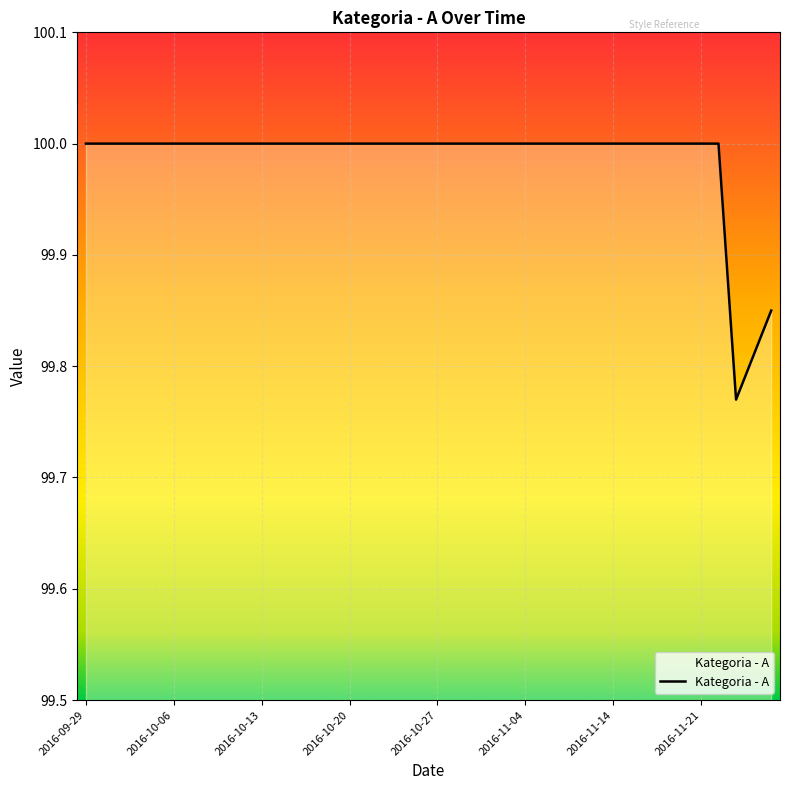

What is the greatest value displayed?

100.0